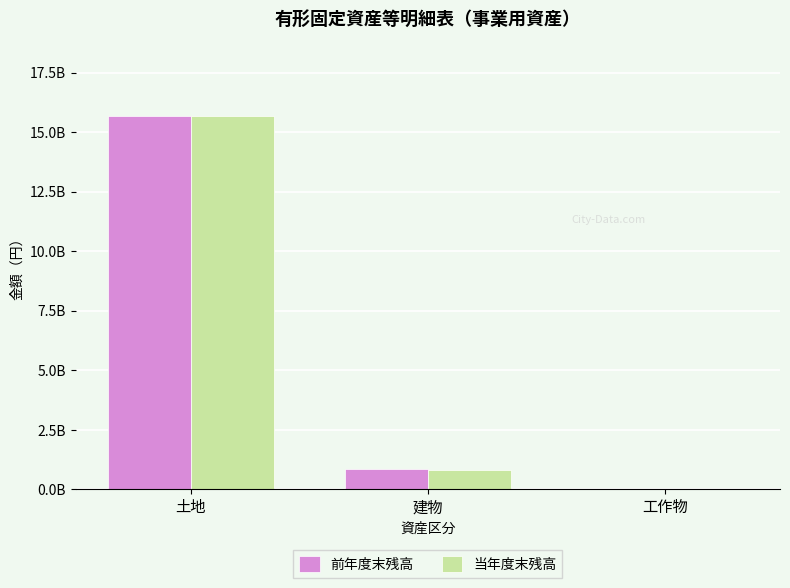

What is the value of the 当年度末残高 bar at the 3rd from the left?

10473907